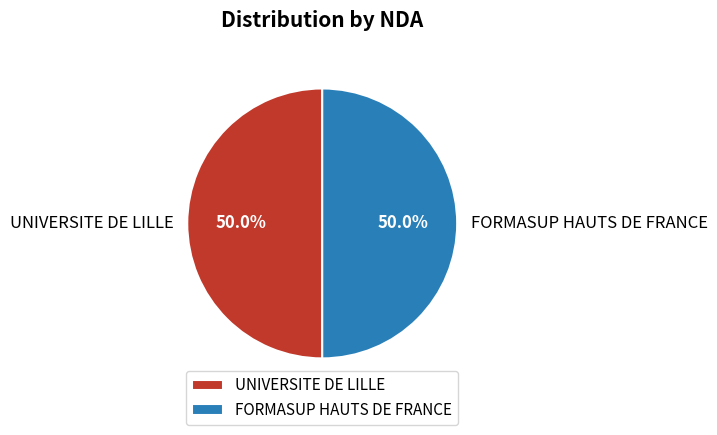

How much of the chart is everything except FORMASUP HAUTS DE FRANCE?

50.0%